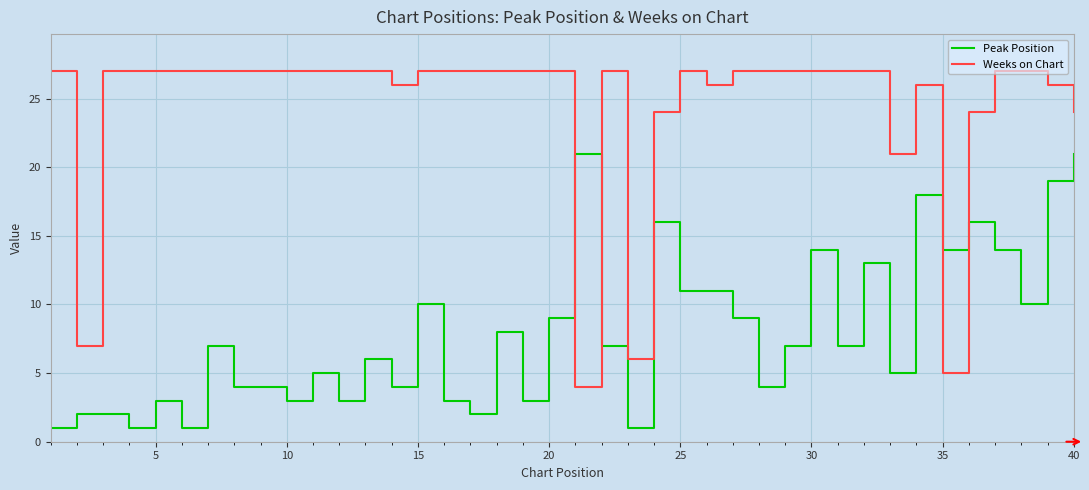

How many intersections are there between Weeks on Chart and Peak Position?

4